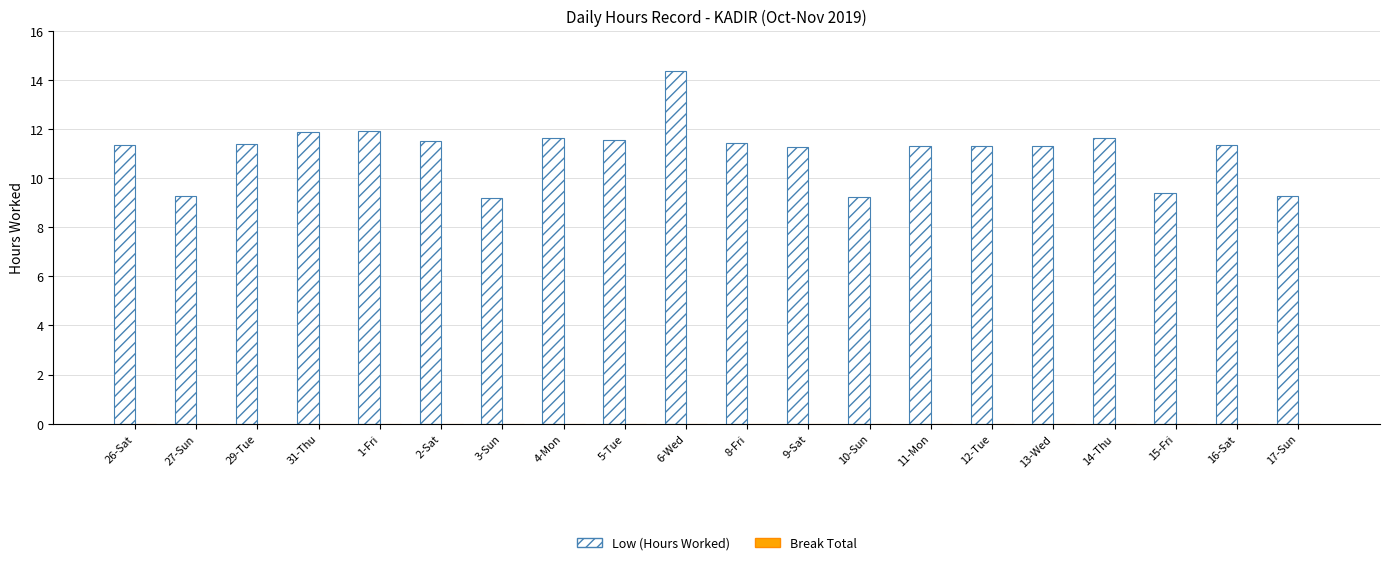

What is the ratio of the value at 26-Sat to the value at 11-Mon?

1.0